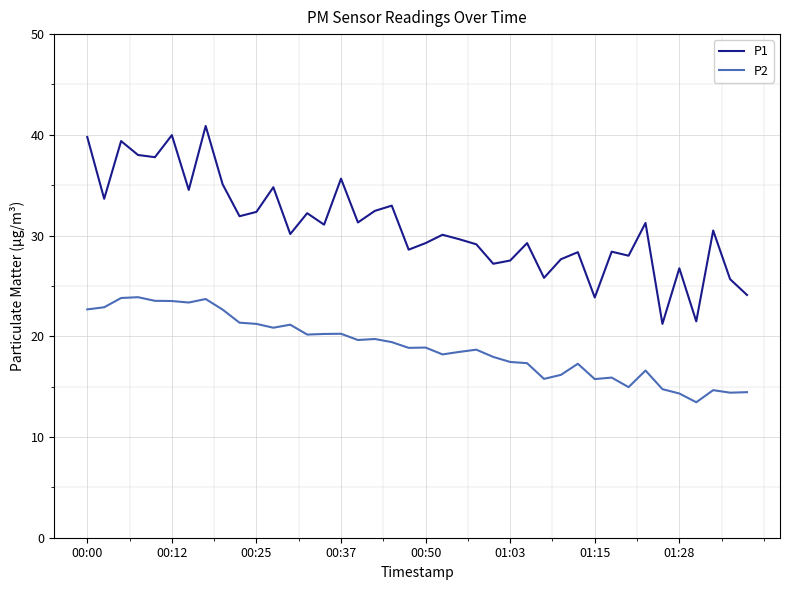

What is the greatest value displayed?

40.9